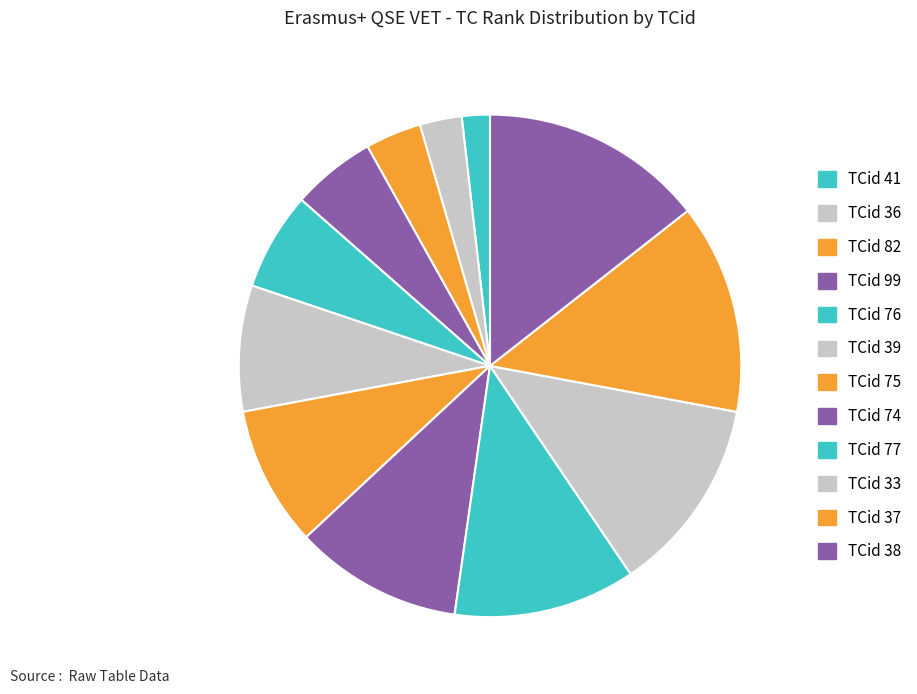

How many segments does this pie chart have?

12